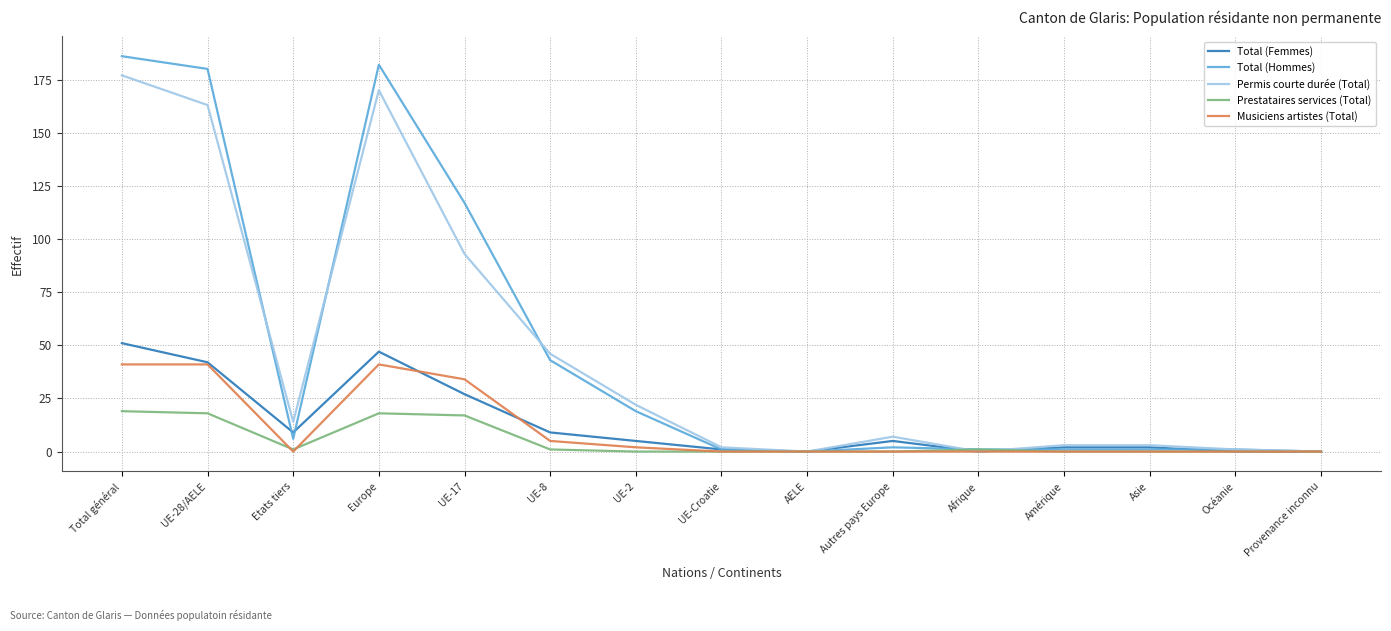

Is it true that Prestataires services (Total) equals -9 at Amérique?

False